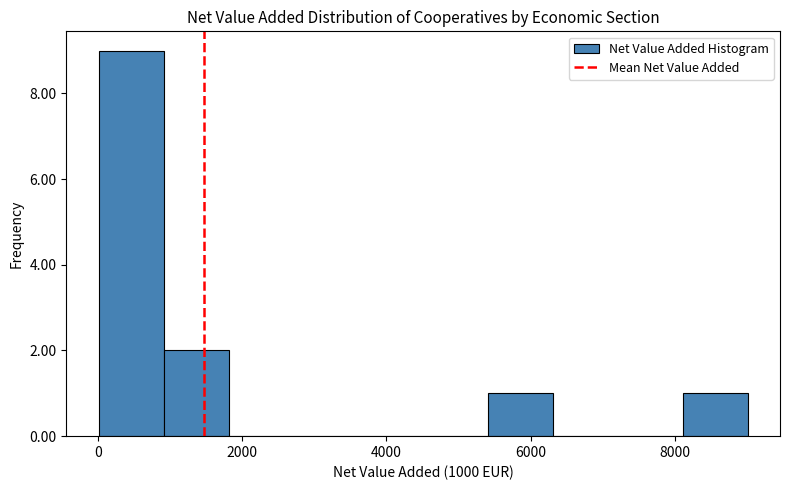

Which range on the x-axis has the tallest bar?

0 to 1000